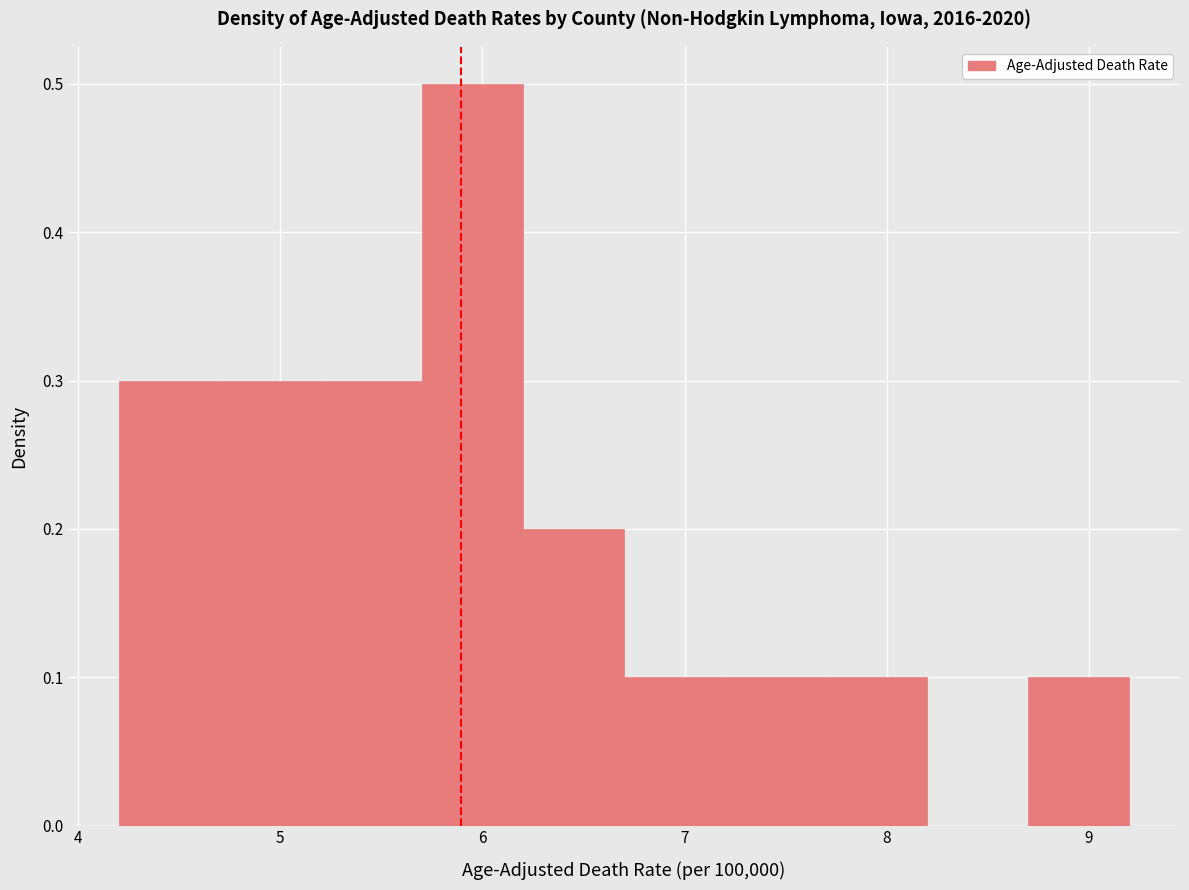

How tall is the bar that spans 5.2 to 5.7 on the x-axis? The values are not printed on the chart, so give them approximately, as read against the axis.

0.3